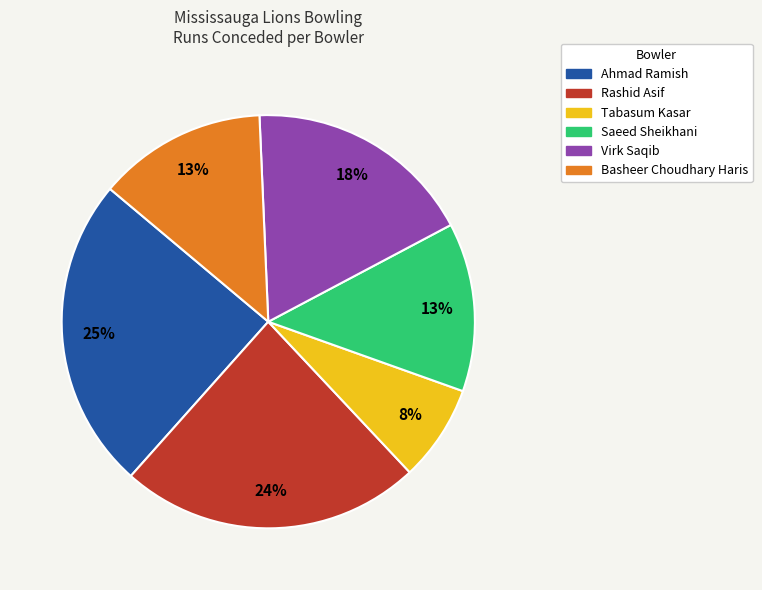

Combined, do Basheer Choudhary Haris and Virk Saqib account for over 50%?

No